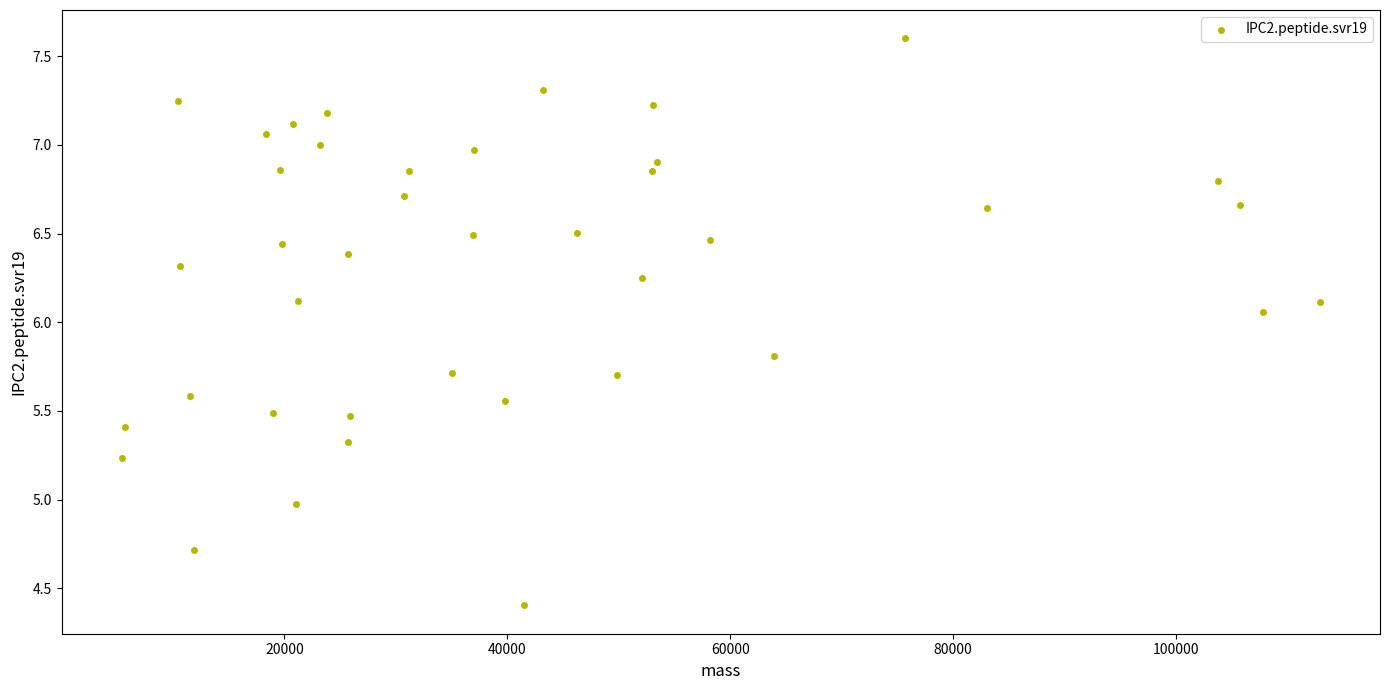

What is the range of Y values (max minus min)?

3.2